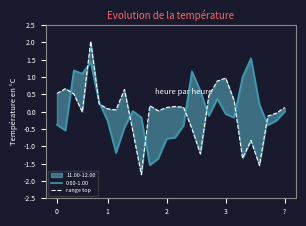

At which label is the value closest to 0?

3